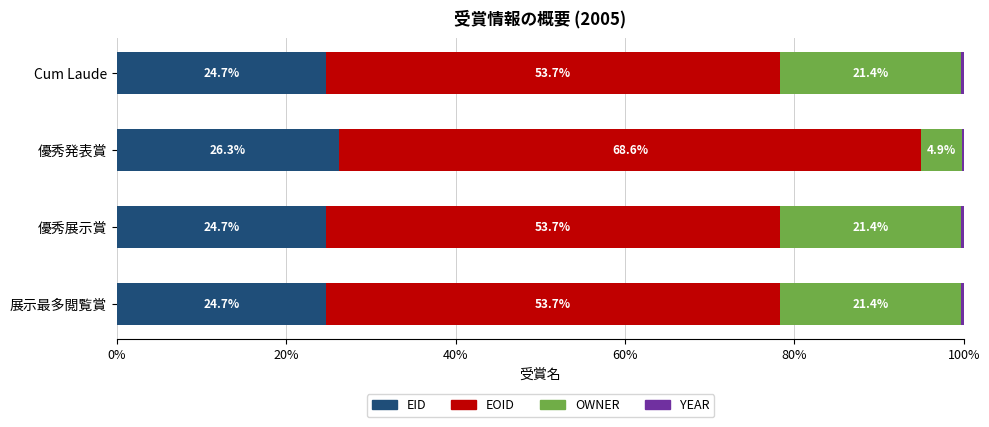

The EID series shows 34.7 at 優秀展示賞. True or false?

False